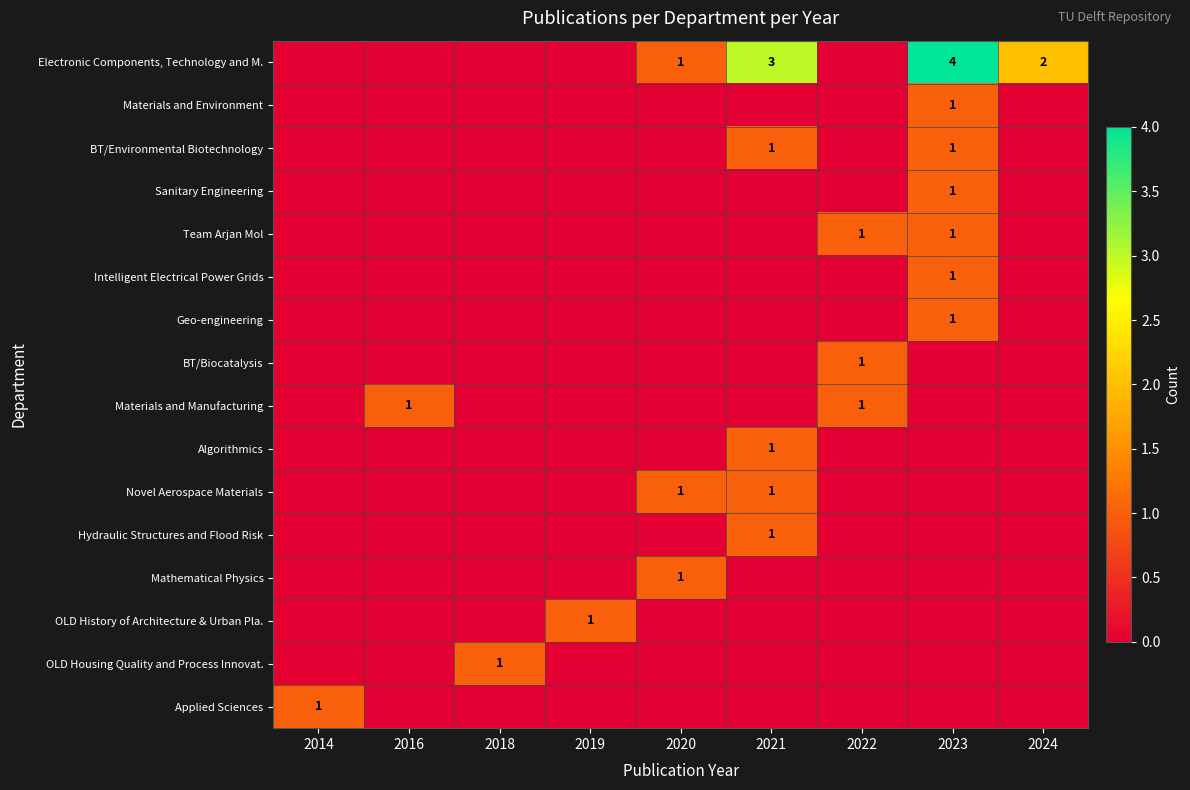

Rank the categories by Electronic Components, Technology and M. value from highest to lowest.

2023, 2021, 2024, 2020, 2014, 2016, 2018, 2019, 2022